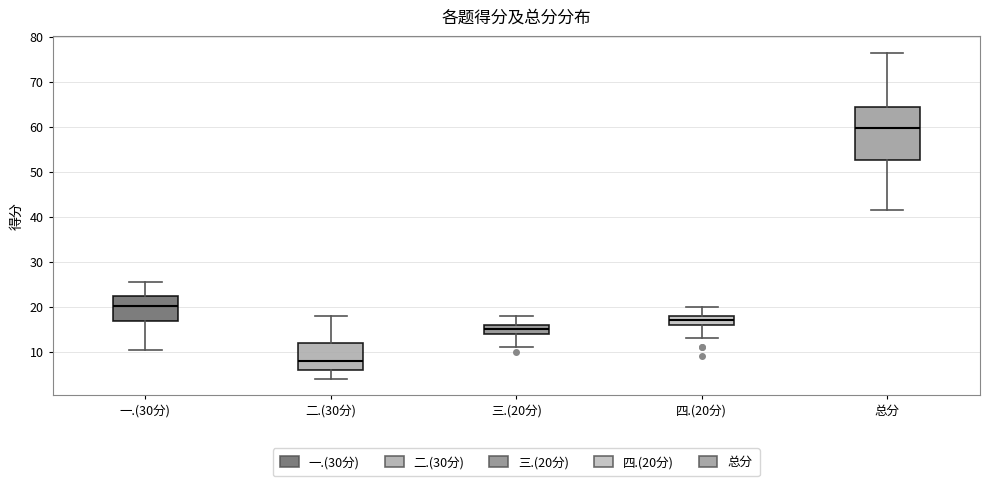

Reading left to right, transcribe this box plot: for each box, give where its median line is, the range the box spans, and where its two whiskers end, as read against the y-axis. The values are not printed on the chart, so give them approximately, as read against the axis.

一.(30分): median 20, box 17 to 23, whiskers 11 to 26
二.(30分): median 8, box 6 to 12, whiskers 4 to 18
三.(20分): median 15, box 14 to 16, whiskers 11 to 18
四.(20分): median 17, box 16 to 18, whiskers 13 to 20
总分: median 60, box 53 to 64, whiskers 42 to 77